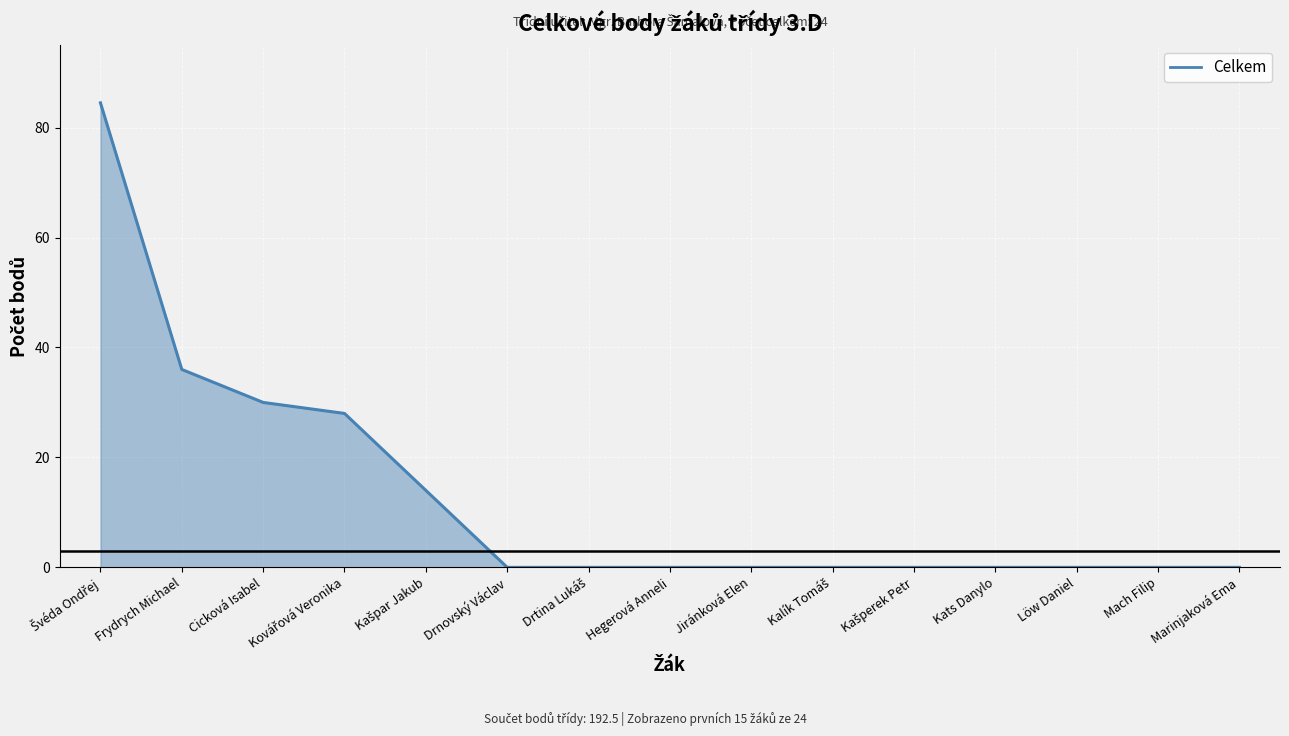

What is the greatest value displayed?

84.5